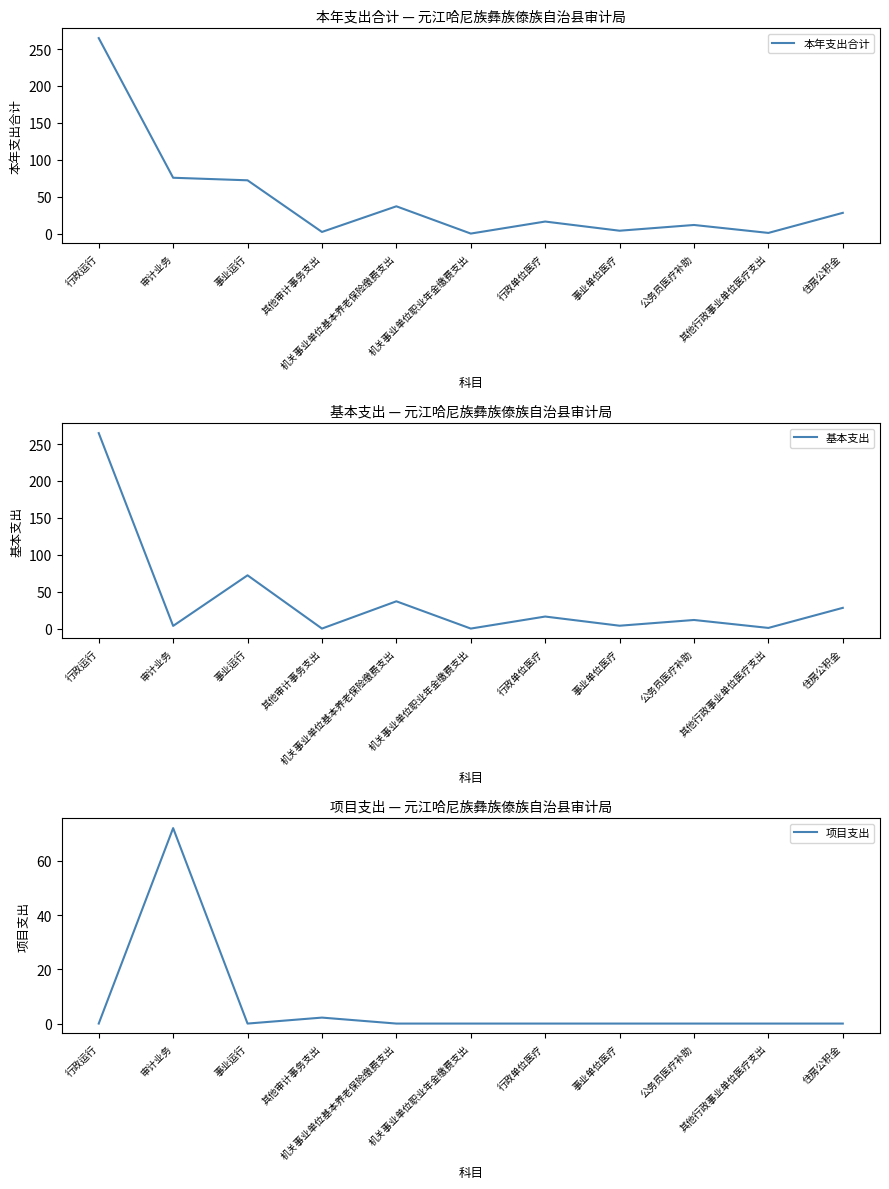

What position from the right is 其他行政事业单位医疗支出?

2